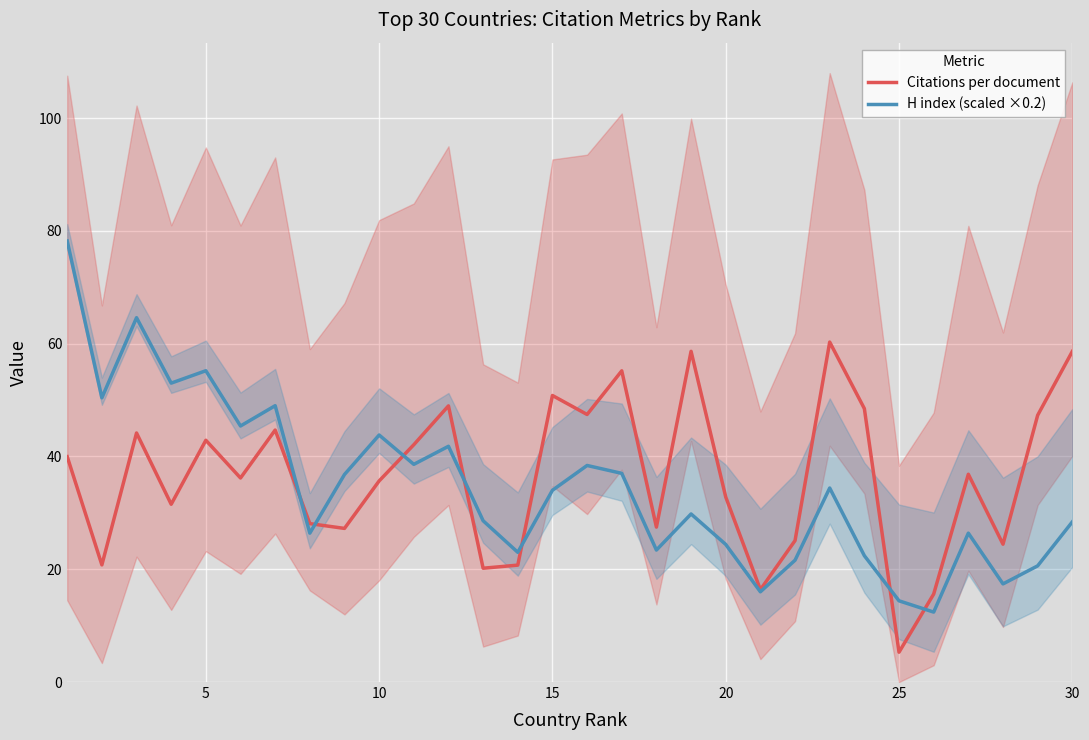

How many interior local peaks does the Citations per document series have?

9